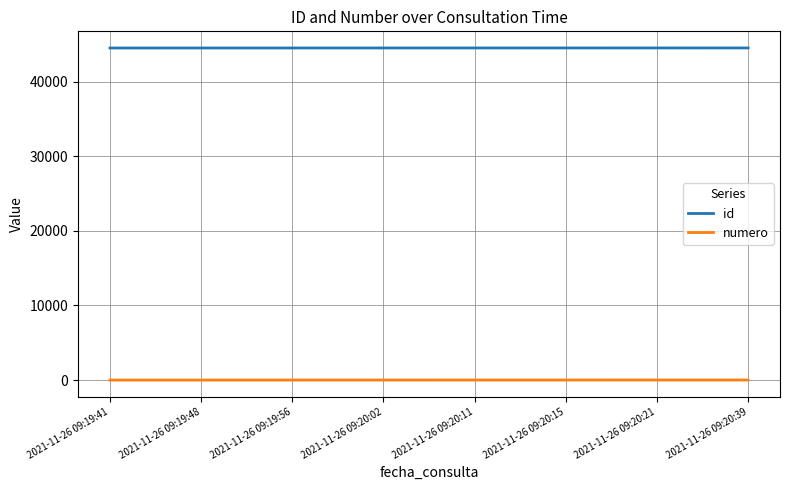

Count the numero values in the range 3 to 7.

5